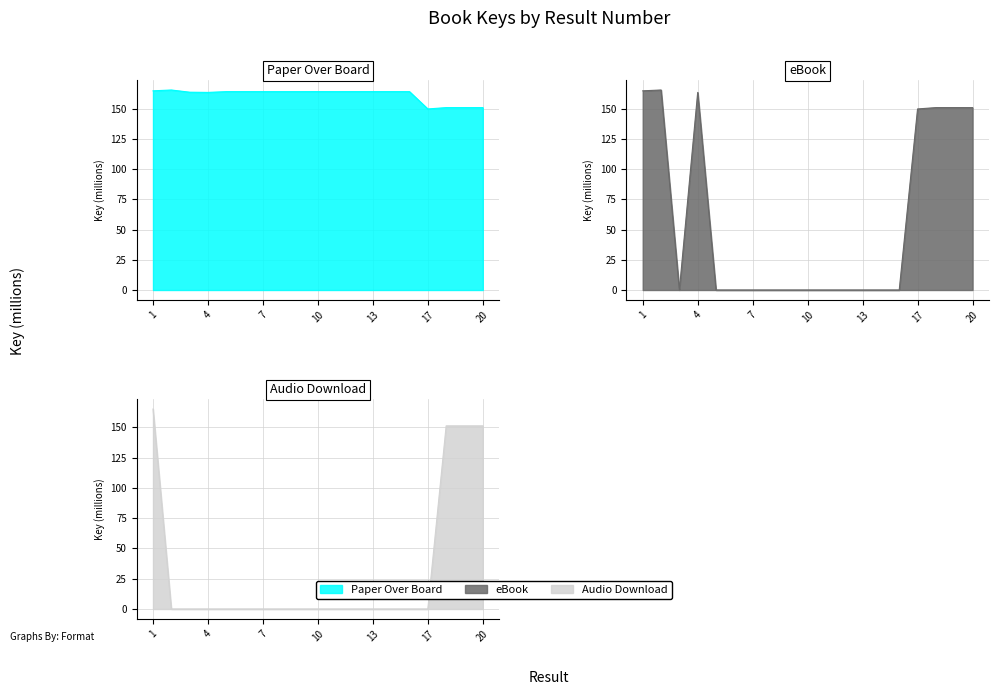

How many data points in eBook are above 0?

7